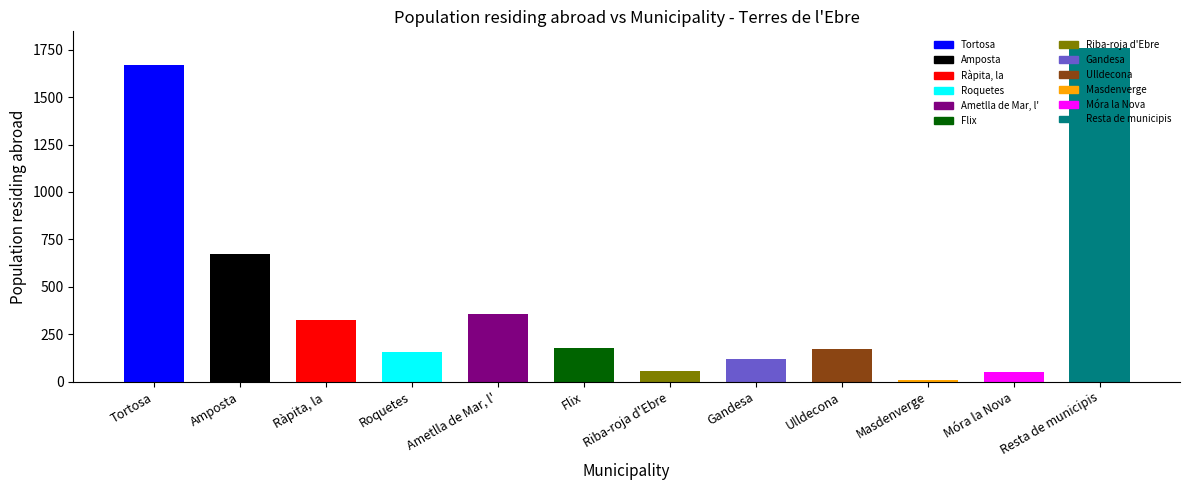

Count the number of data series in this chart.

1